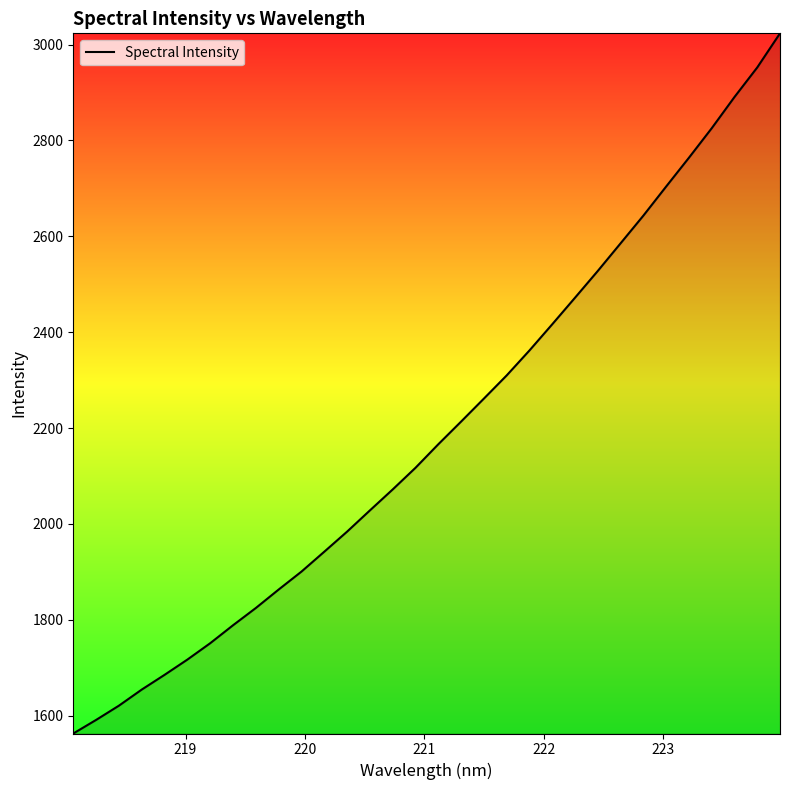

What is the difference between the maximum and minimum values?

1460.5